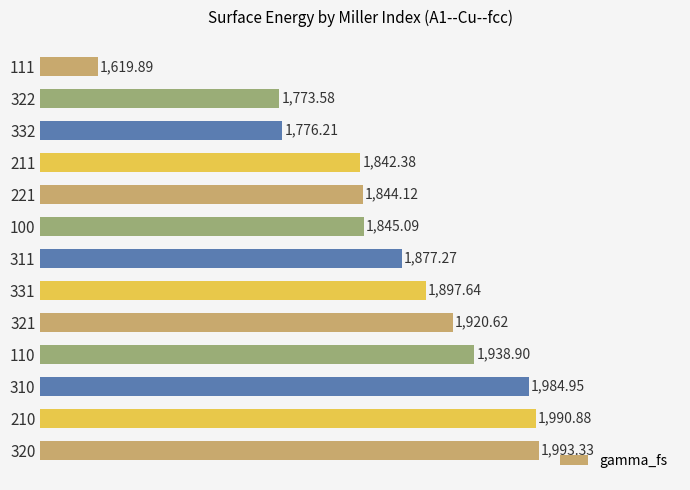

What is the change in value from 331 to 320?

+95.7